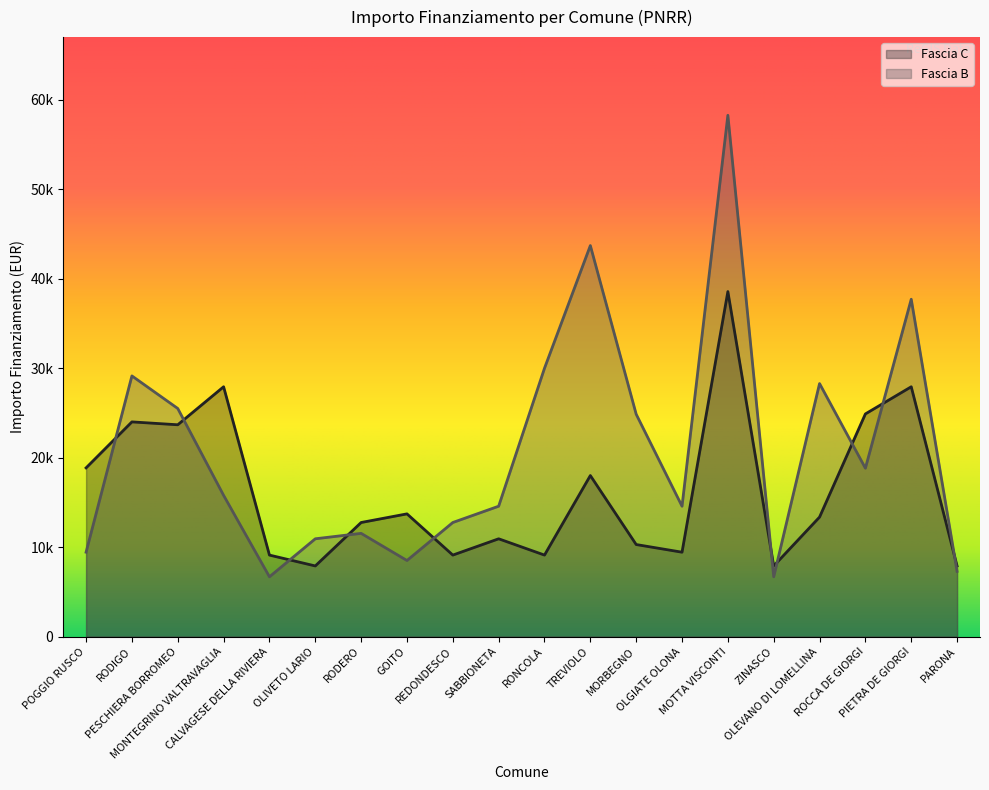

At how many categories does at least one series exceed 57062?

1